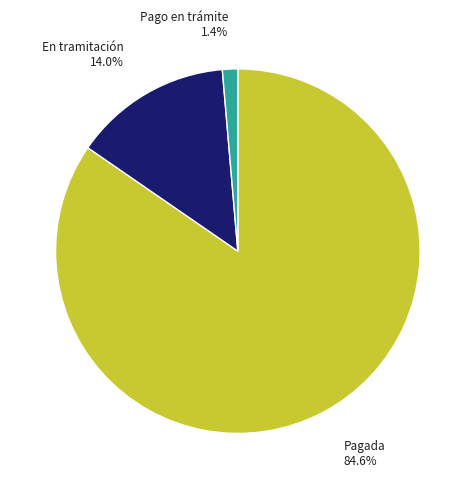

To the nearest percent, what is the difference between the largest and smallest slice percentages?

83%